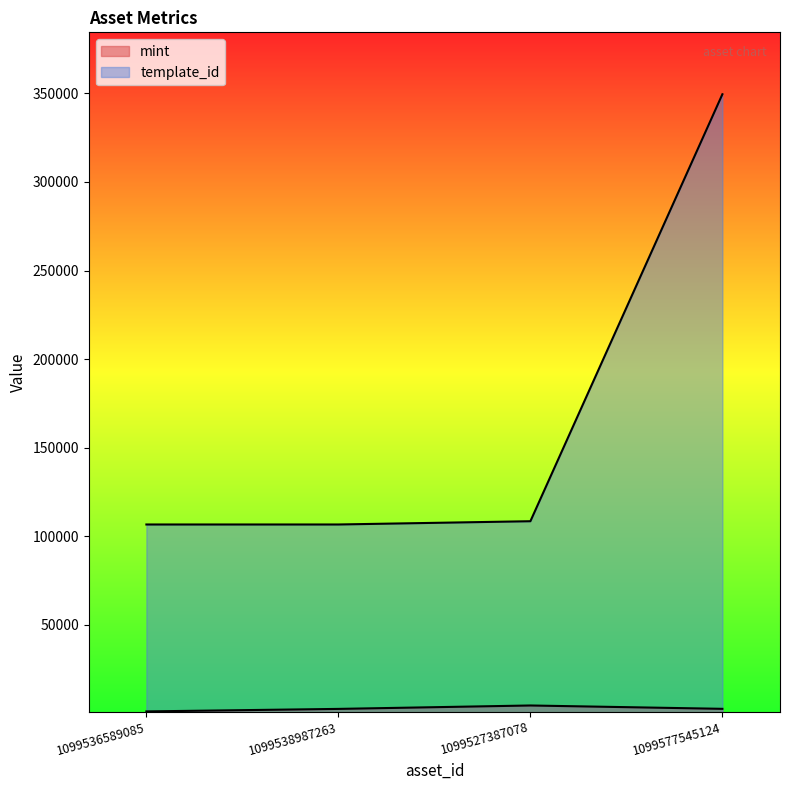

What is the sum of the mint values at 1099527387078 and 1099536589085?

5570